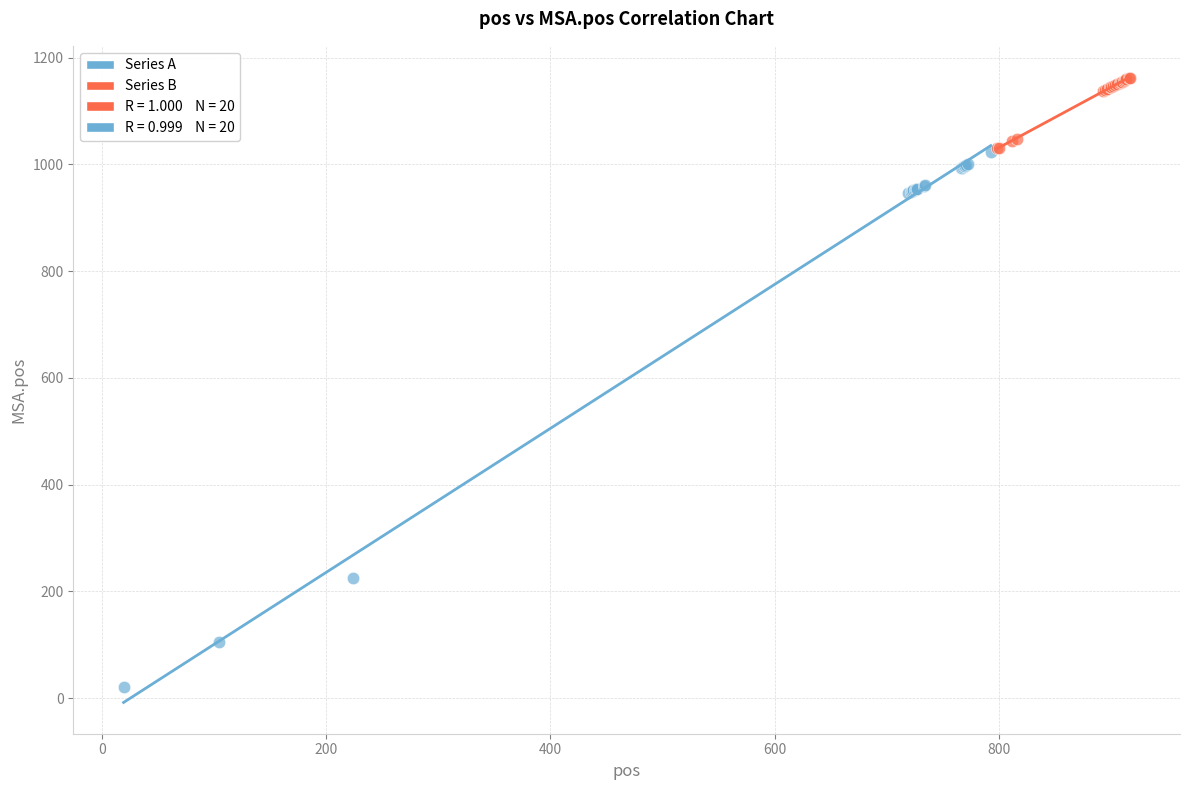

Which series contains the highest Y value?

Series B